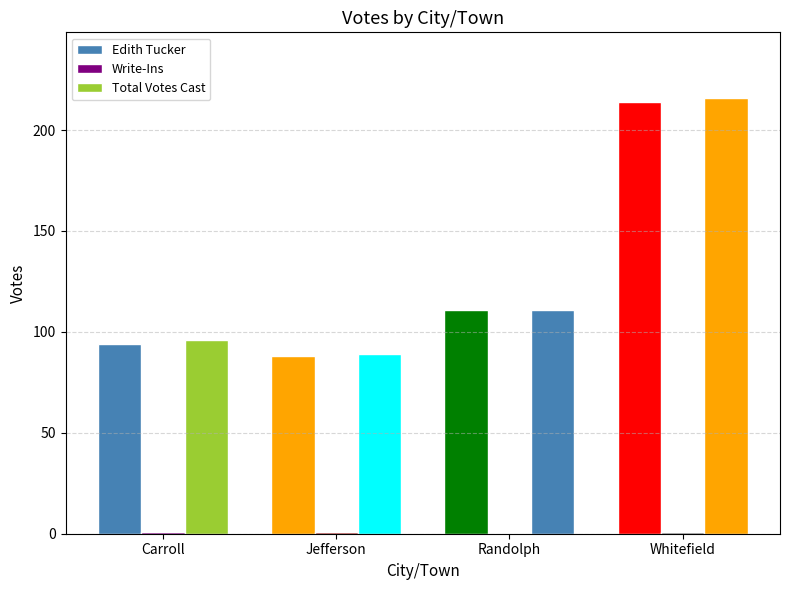

How many groups of bars are there?

4